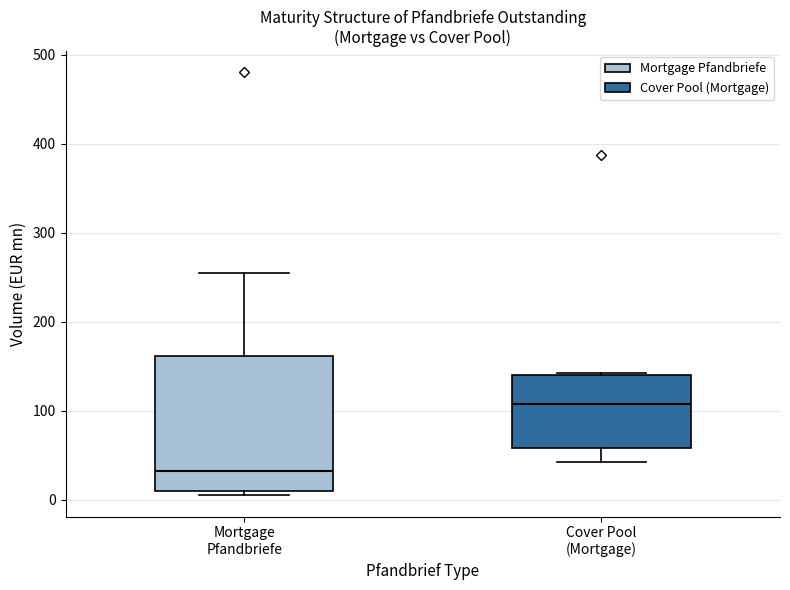

Comparing the boxes themselves (not the whiskers), which one is the tallest?

Mortgage Pfandbriefe